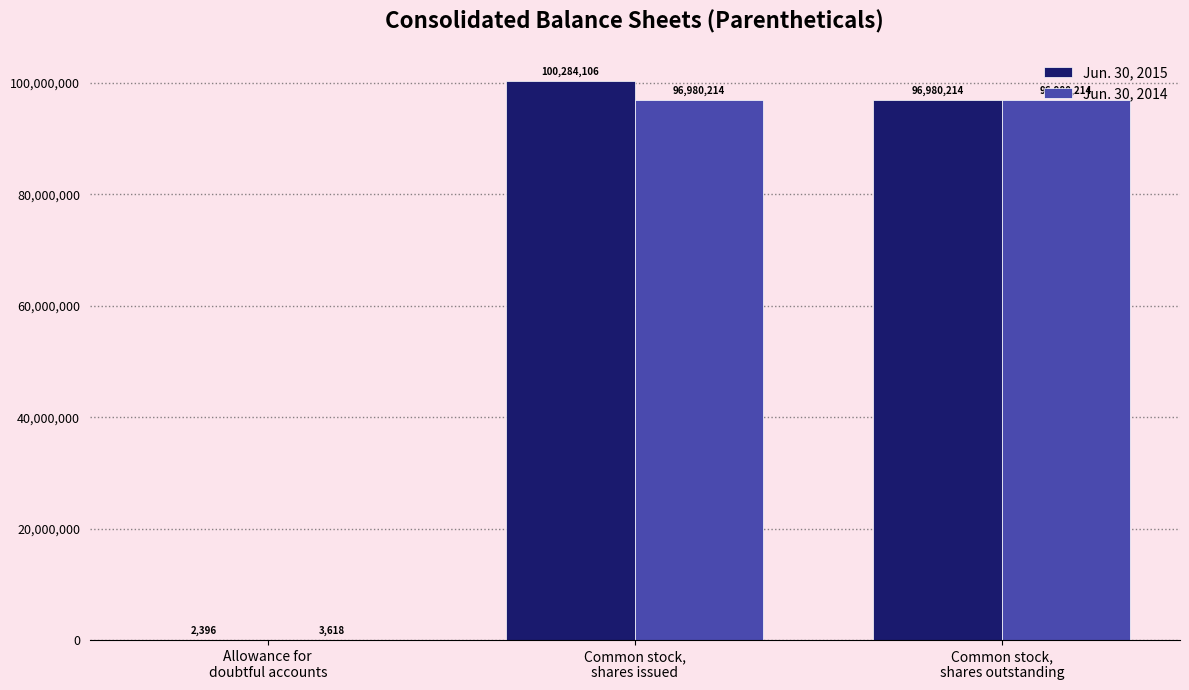

True or false: Jun. 30, 2015 has a value of 155783421 at Common stock,
shares outstanding.

False